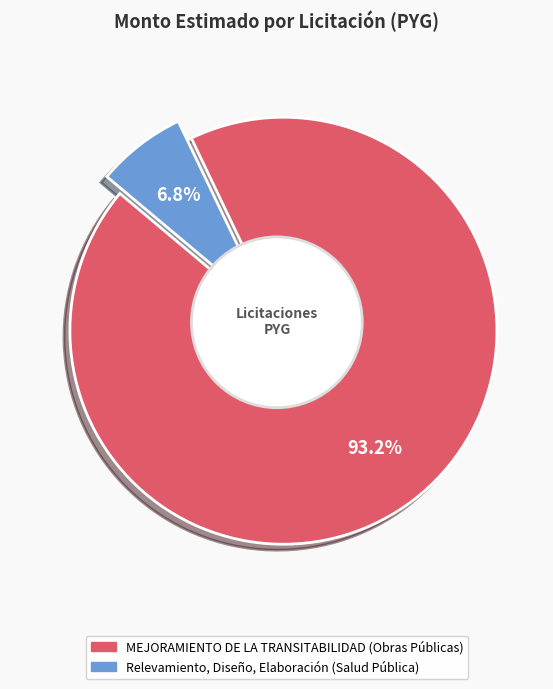

Which slice is the smallest?

Relevamiento, Diseño, Elaboración (Salud Pública)